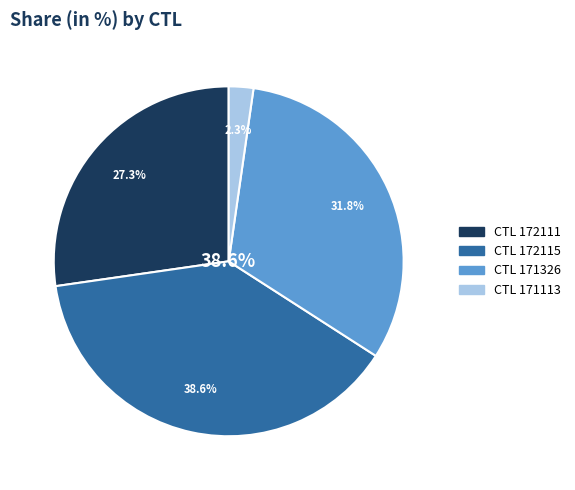

To the nearest percent, what portion does 172115 represent?

39%